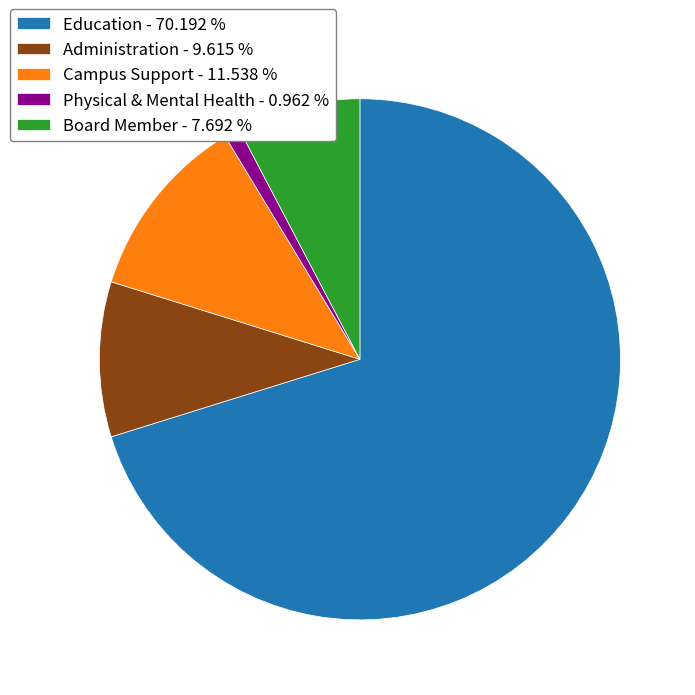

Does any single category account for the majority?

Yes